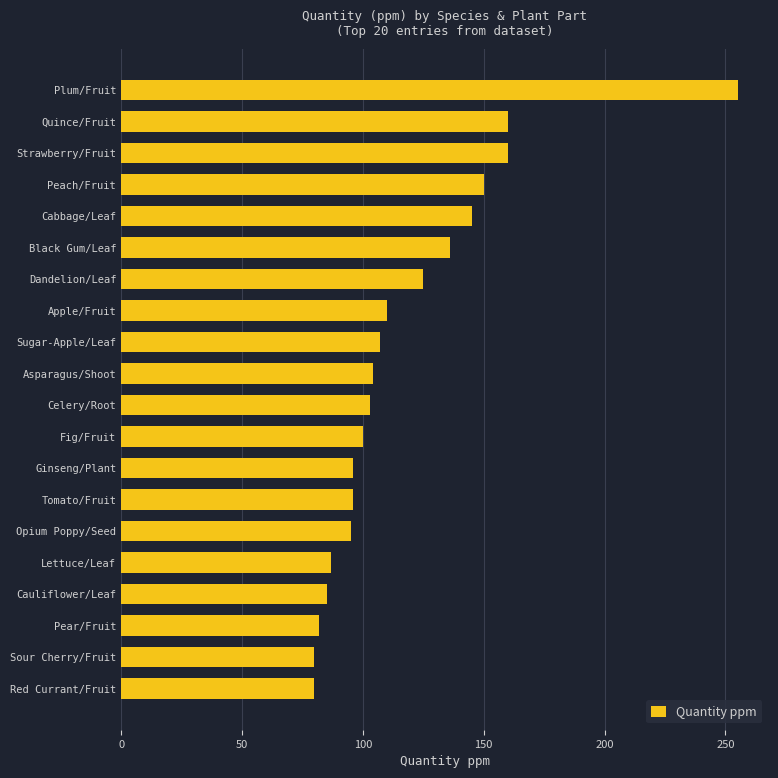

The value at Apple/Fruit is 110. True or false?

True